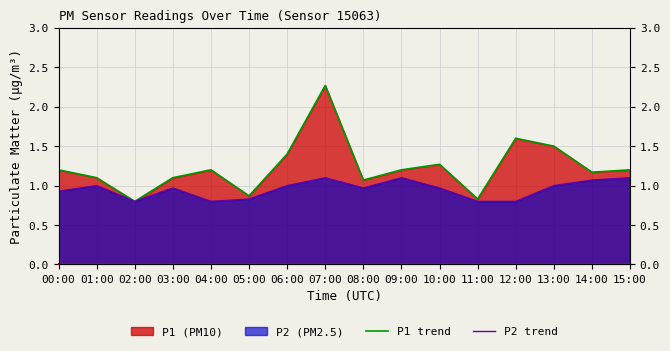

Does the chart display data point markers on the line(s)?

No